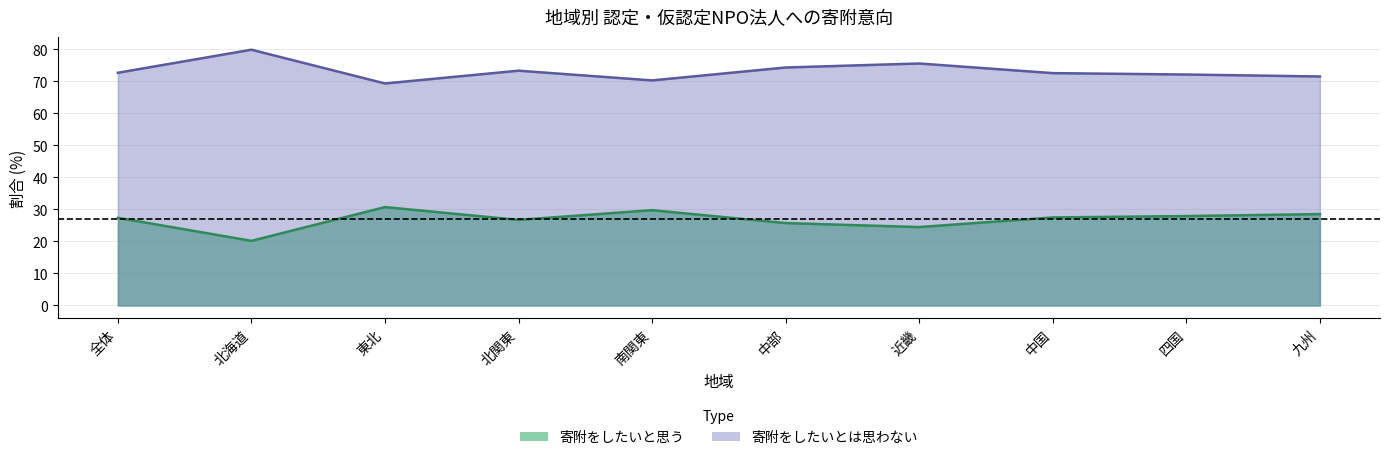

Read the 寄附をしたいと思う value at 九州.

28.5